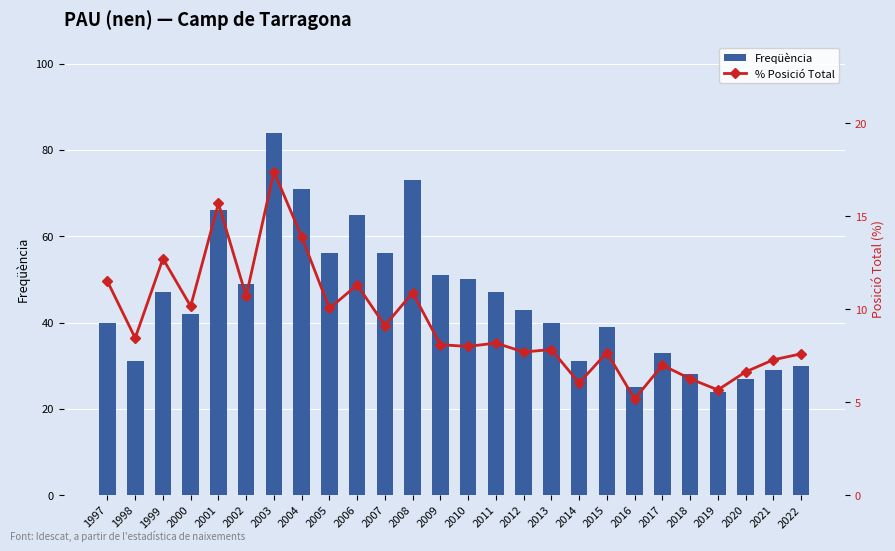

Reading left to right, extract all data points from this chart.

Freqüència: 1997=40.0	1998=31.0	1999=47.0	2000=42.0	2001=66.0	2002=49.0	2003=84.0	2004=71.0	2005=56.0	2006=65.0	2007=56.0	2008=73.0	2009=51.0	2010=50.0	2011=47.0	2012=43.0	2013=40.0	2014=31.0	2015=39.0	2016=25.0	2017=33.0	2018=28.0	2019=24.0	2020=27.0	2021=29.0	2022=30.0
% Posició Total: 1997=11.5	1998=8.4	1999=12.7	2000=10.2	2001=15.7	2002=10.7	2003=17.4	2004=13.9	2005=10.0	2006=11.3	2007=9.1	2008=10.9	2009=8.1	2010=8.0	2011=8.2	2012=7.7	2013=7.8	2014=6.0	2015=7.7	2016=5.2	2017=7.0	2018=6.3	2019=5.7	2020=6.6	2021=7.3	2022=7.6